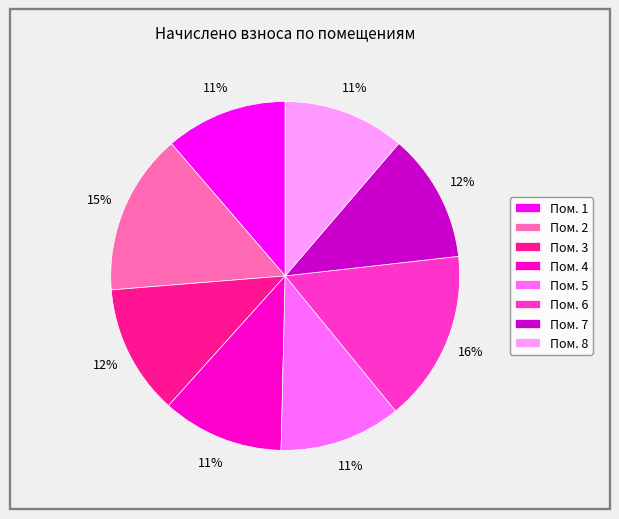

What percentage is the Пом. 3 slice, to the nearest percent?

12%